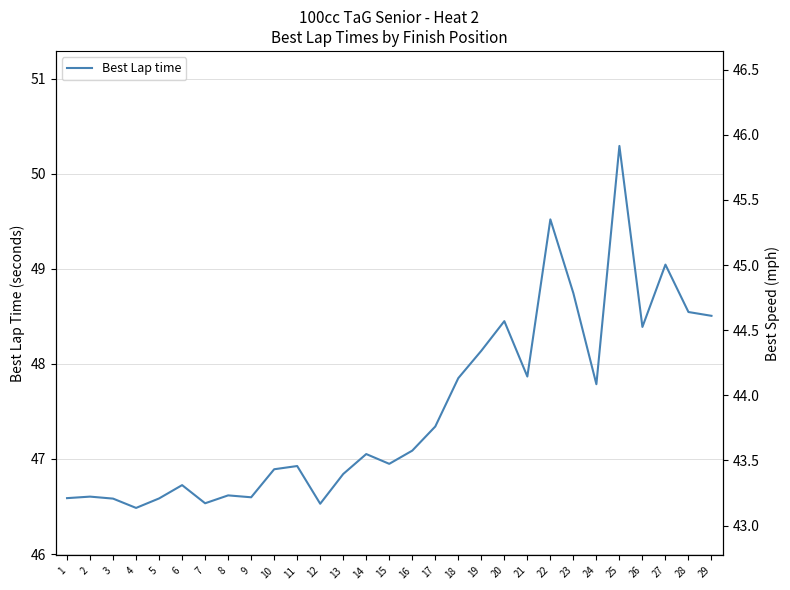

What is the difference between the Best Speed (mph) values at 20 and 13?

1.5